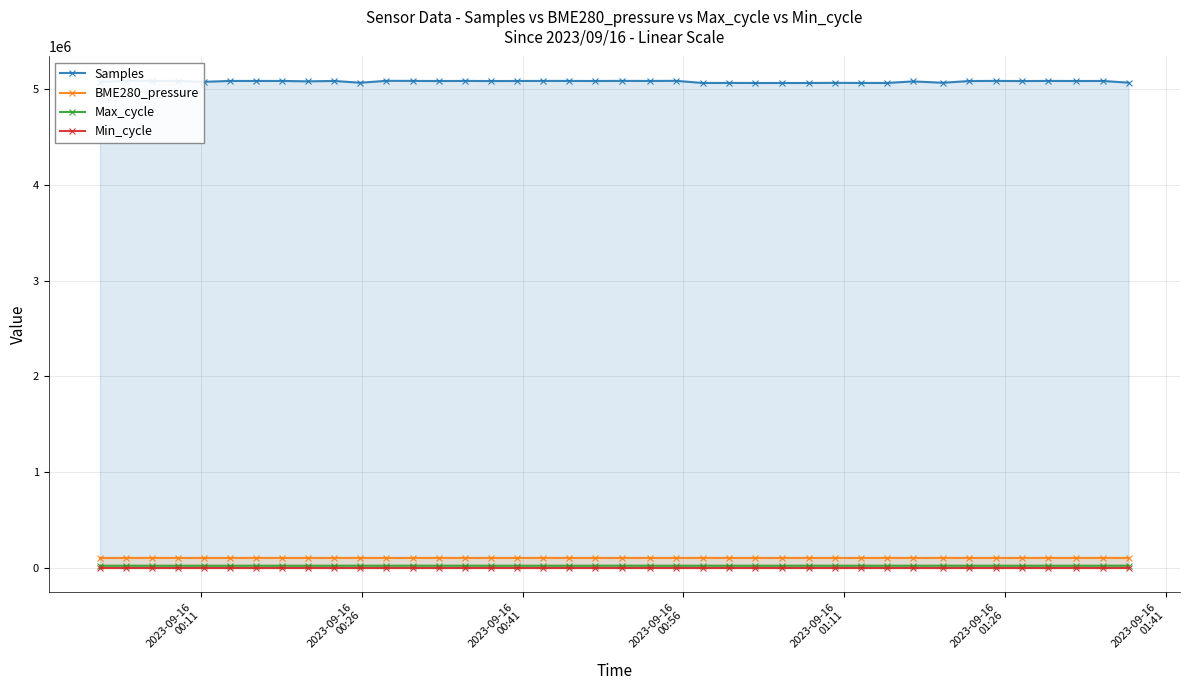

True or false: Min_cycle and Samples cross at least once.

False